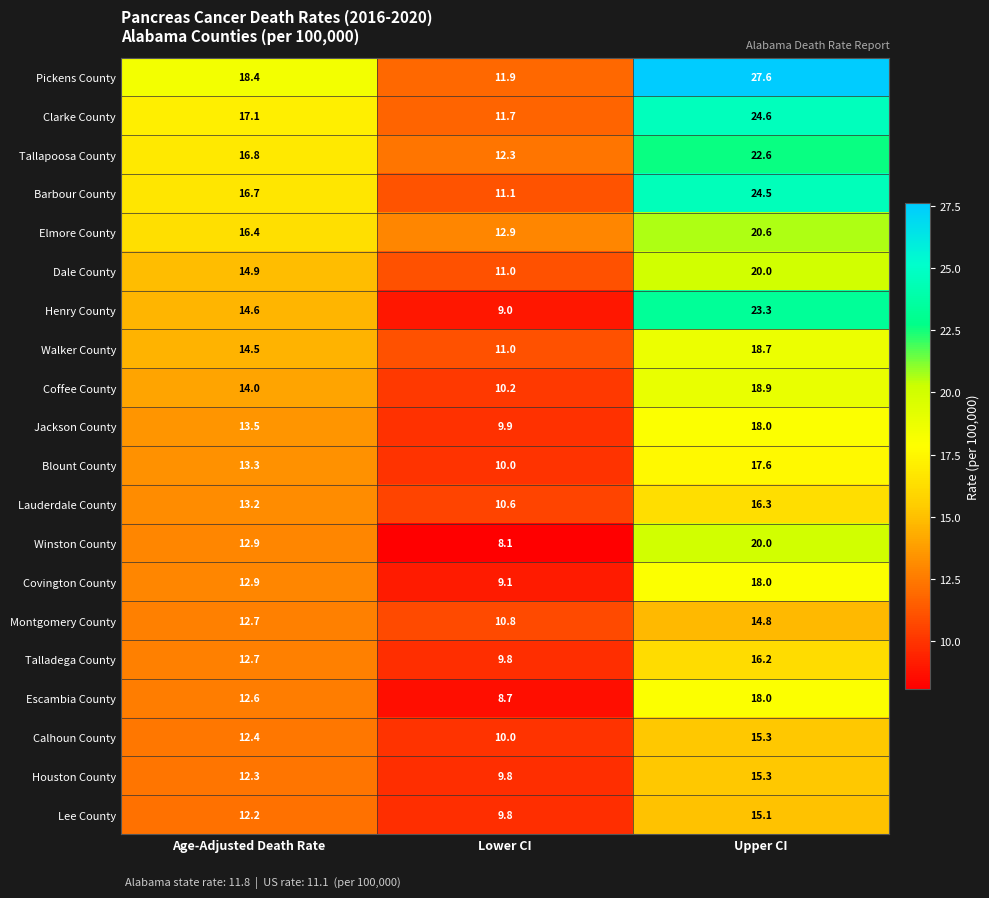

Is it true that Covington County equals 9.1 at Lower CI?

True